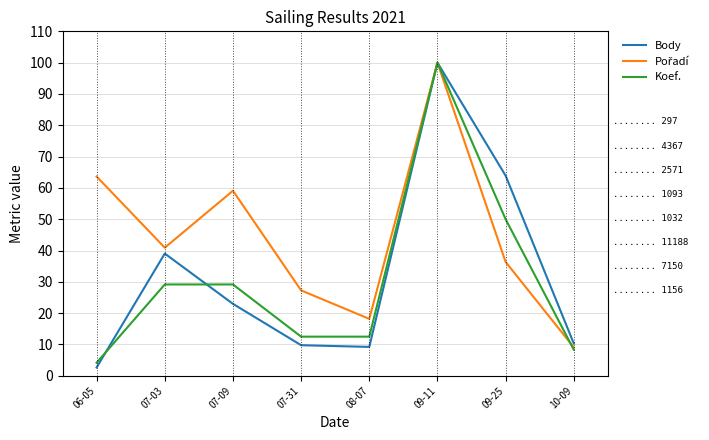

How many lines are shown in the chart?

3